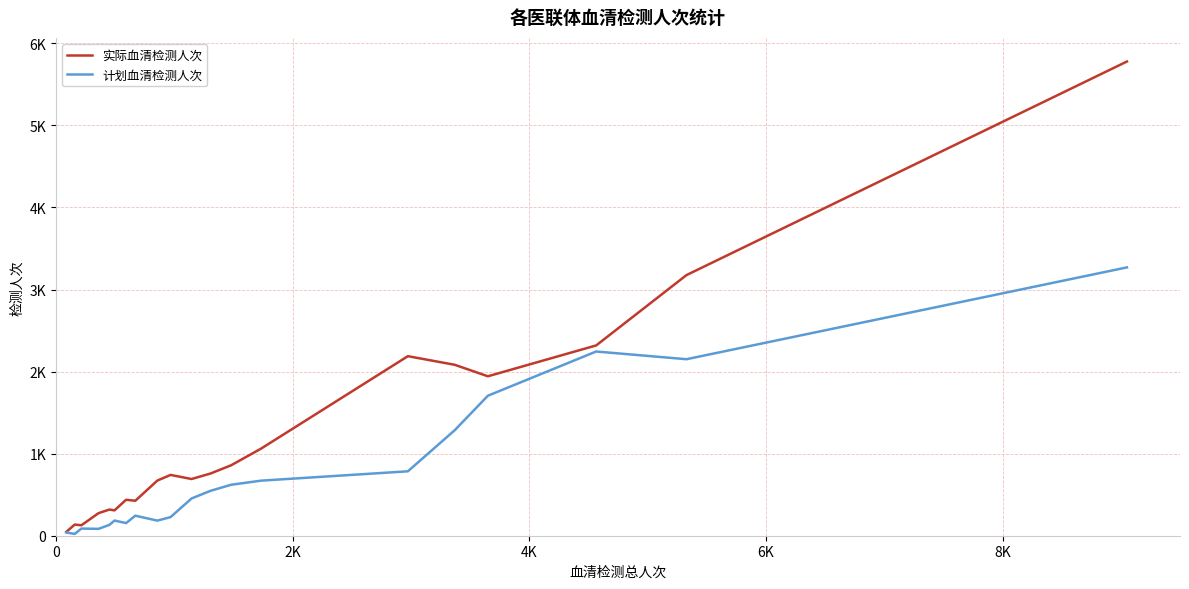

What are all the series names shown in the legend?

实际血清检测人次, 计划血清检测人次